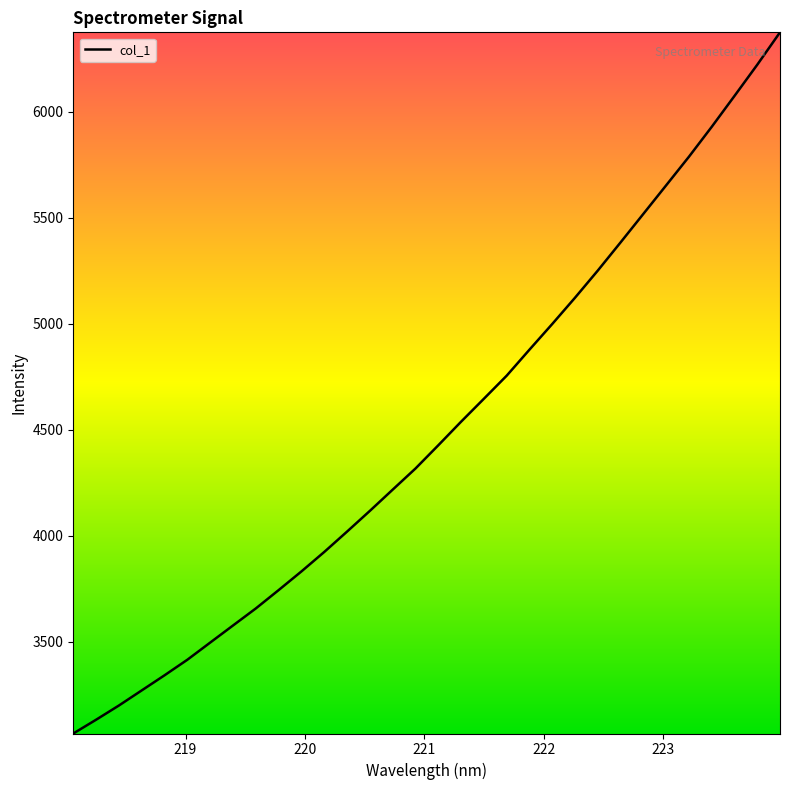

What is the difference between the maximum and minimum values?

3307.1